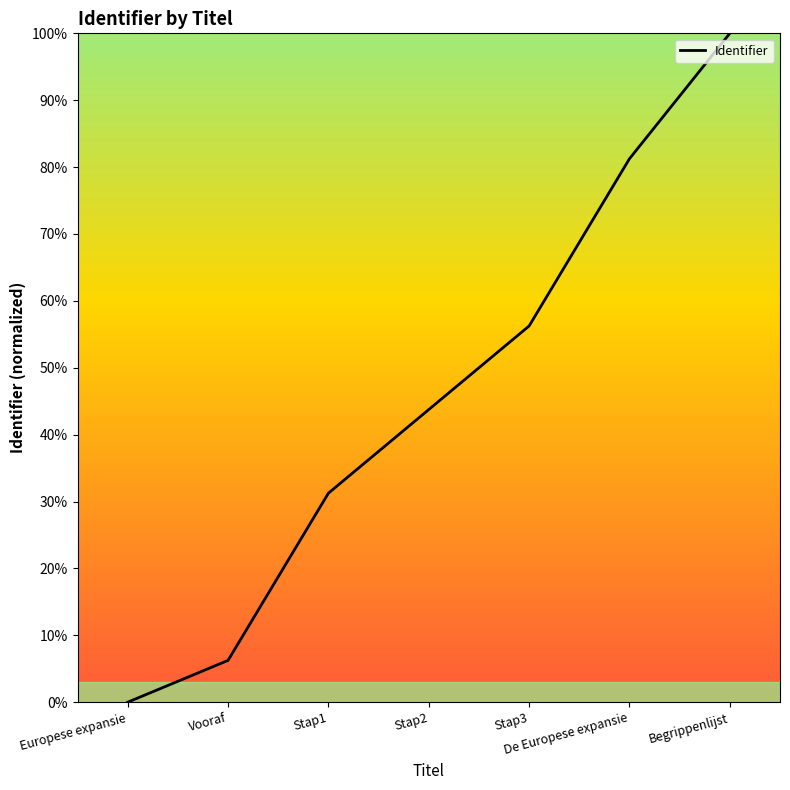

Which category has the lowest value across all series?

Europese expansie